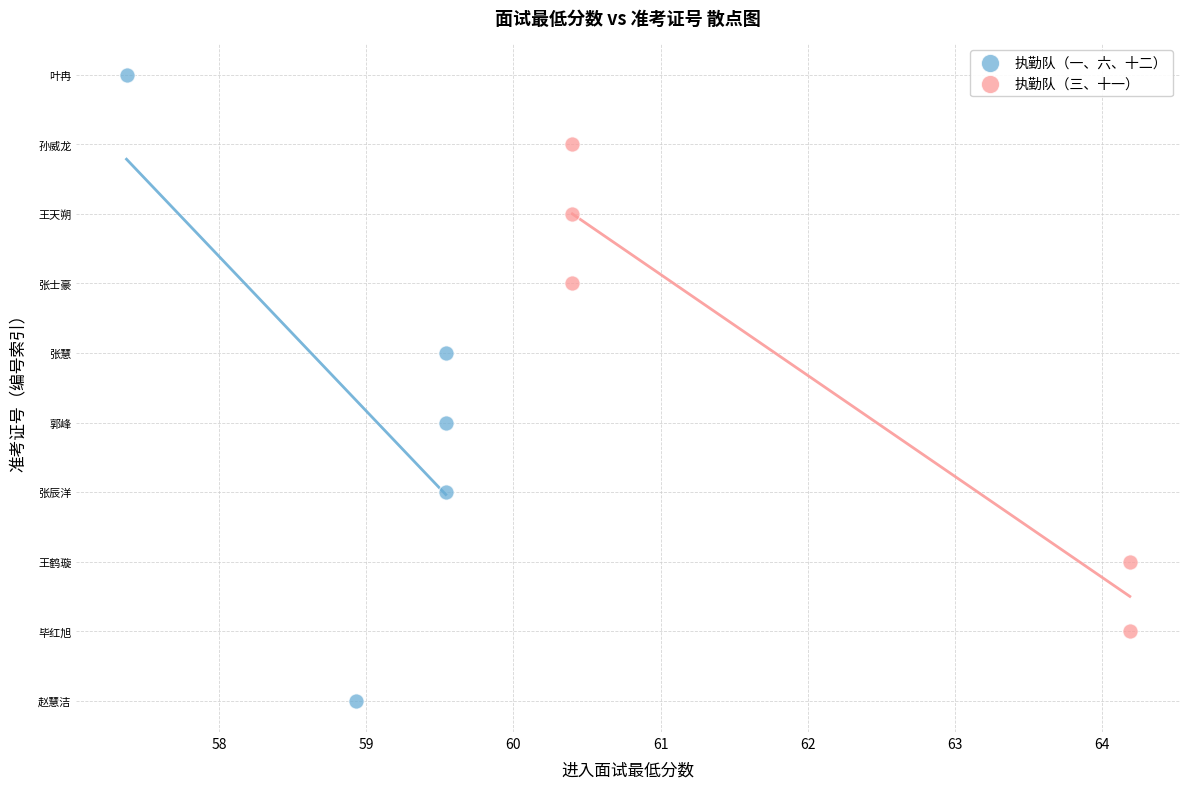

Which series contains the lowest Y value?

执勤队（一、六、十二）